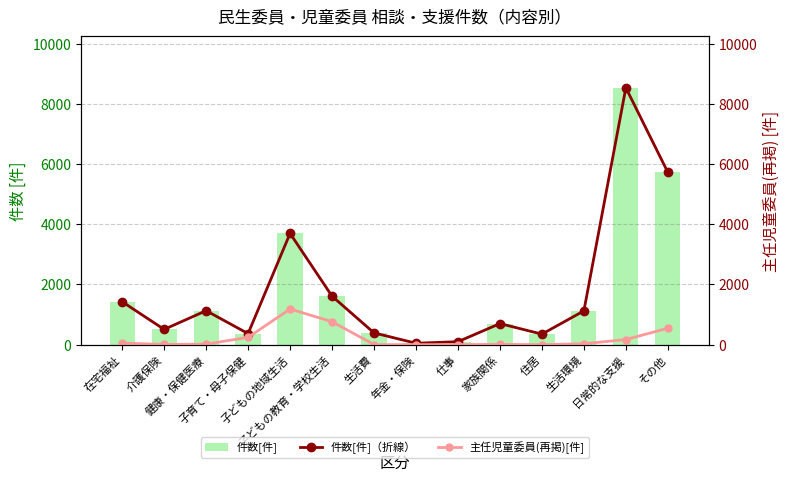

True or false: 件数[件]（折線） has a value of 191 at 子育て・母子保健.

False